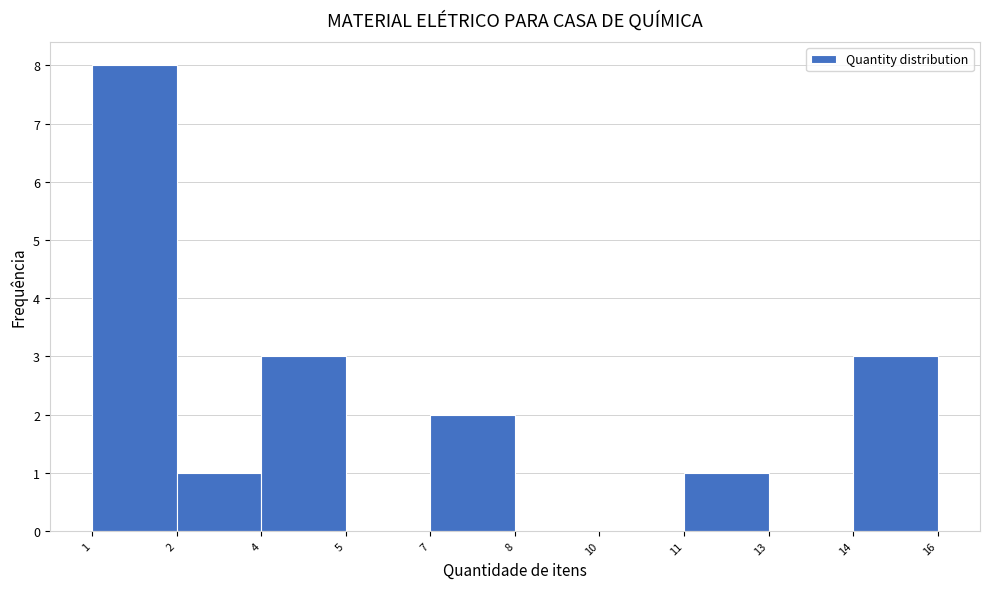

Reading right to left, transcribe all the data shown in this chart.

14=3	13=0	11=1	10=0	8=0	7=2	5=0	4=3	2=1	1=8